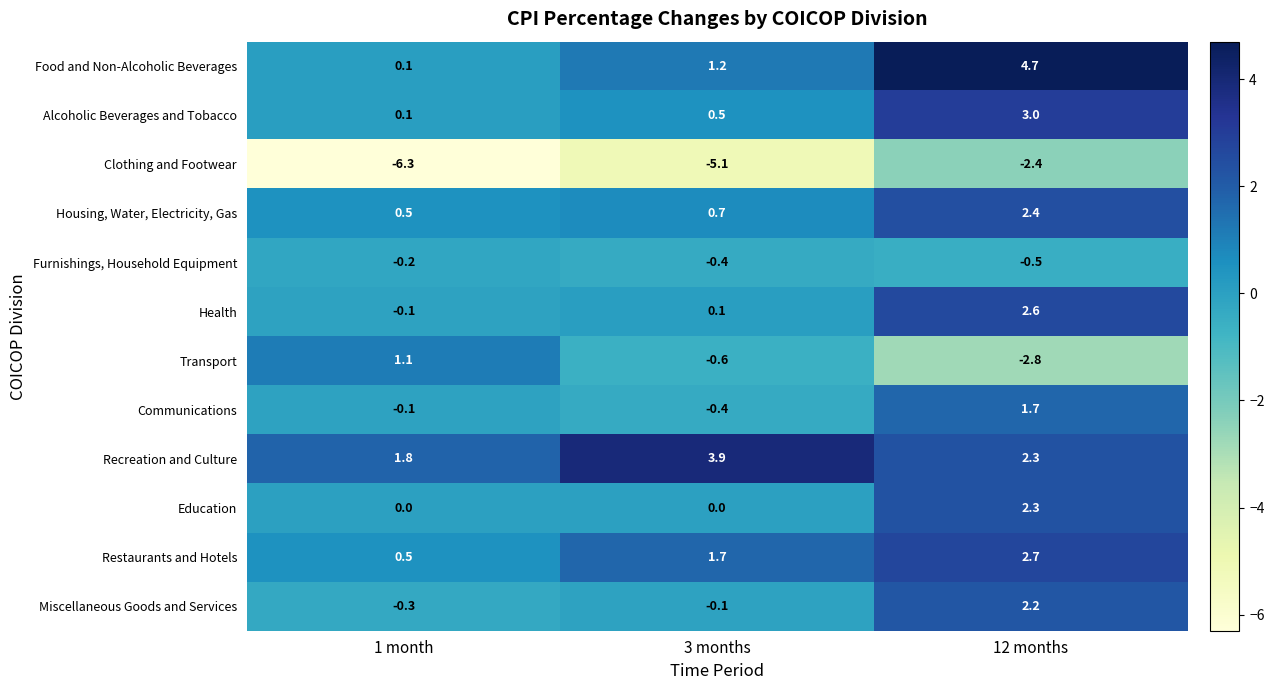

The Clothing and Footwear series shows -3.9 at 12 months. True or false?

False